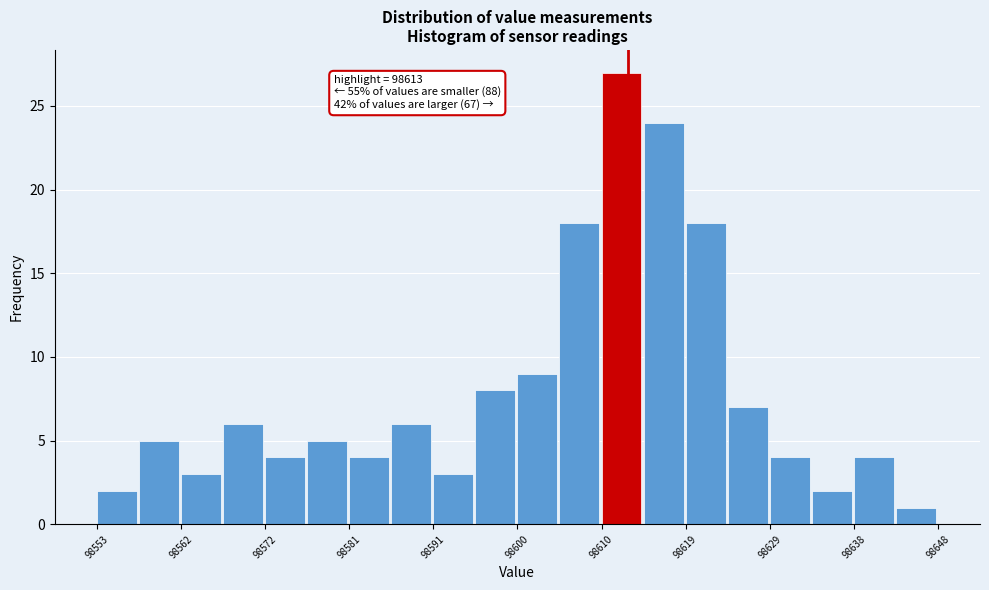

Over which range of the x-axis is the bar tallest?

98610 to 98615